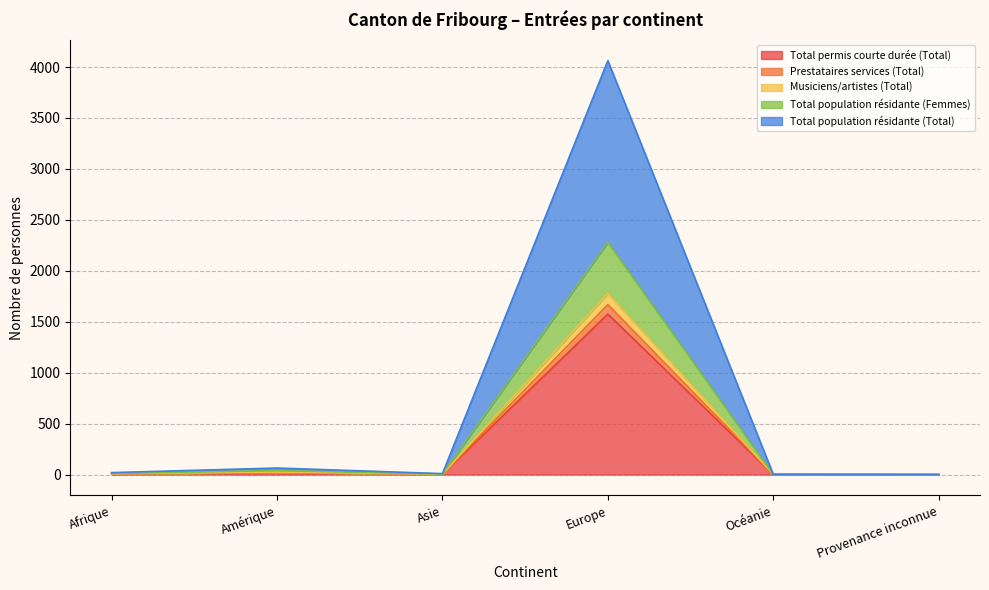

What is the sum of the Total permis courte durée (Total) values at Provenance inconnue and Europe?

1575